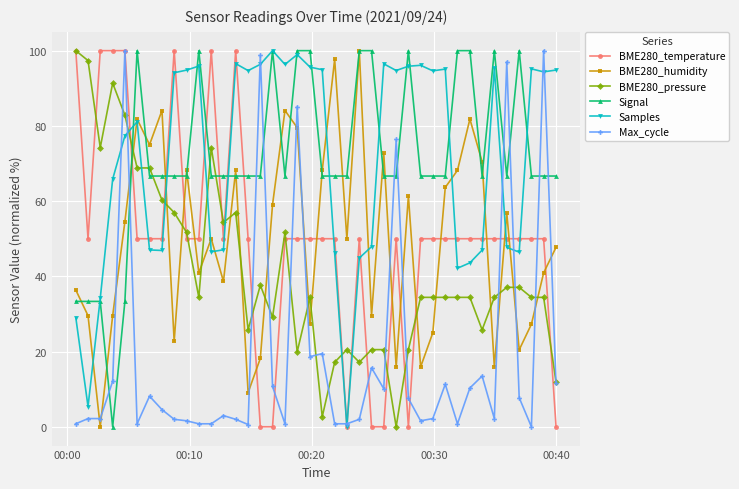

True or false: BME280_humidity has more than 1 points higher than both neighbors.

True